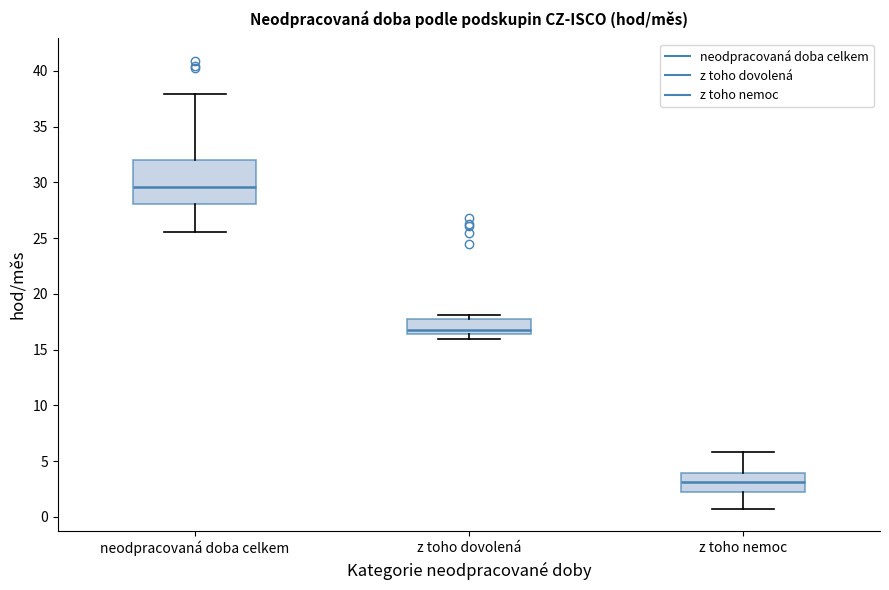

Comparing the boxes themselves (not the whiskers), which one is the tallest?

neodpracovaná doba celkem